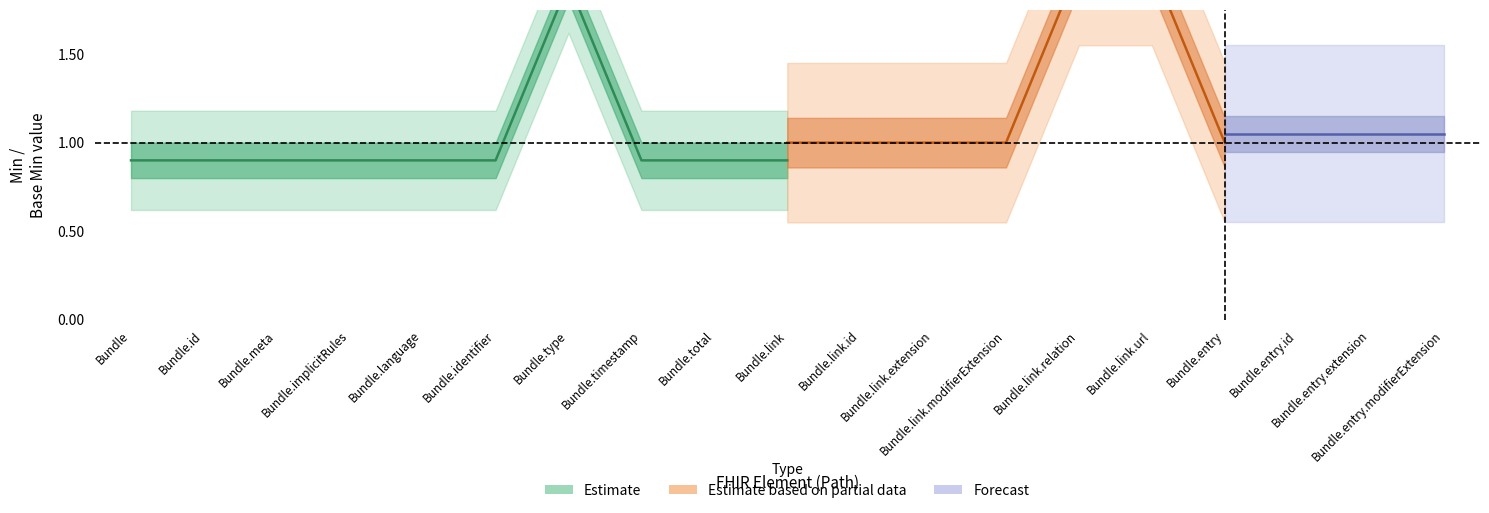

Which series has the widest spread of values?

Estimate